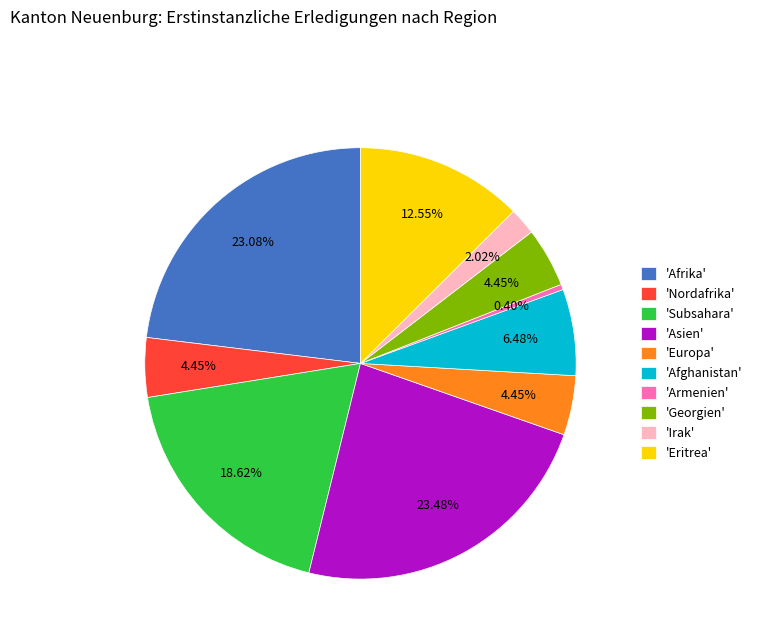

Is there a majority slice in this chart?

No